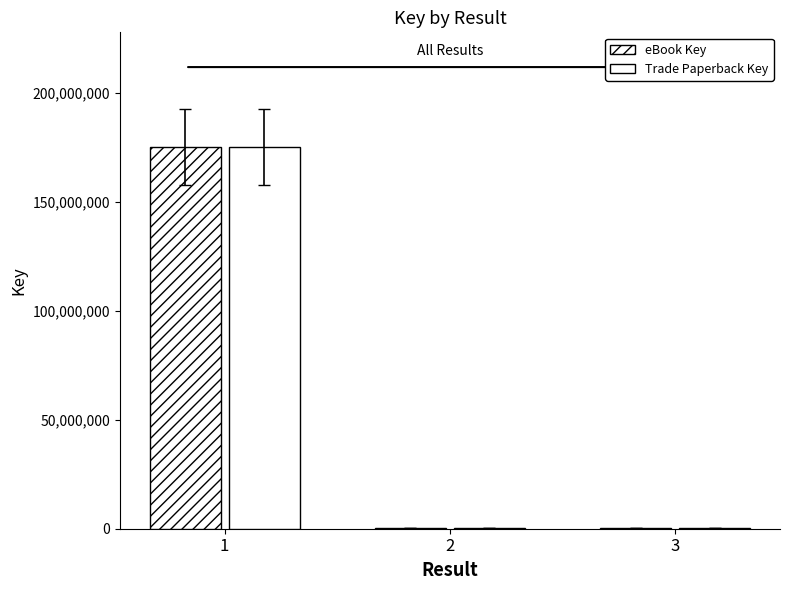

What is the difference between the eBook Key values at 1 and 2?

175011997